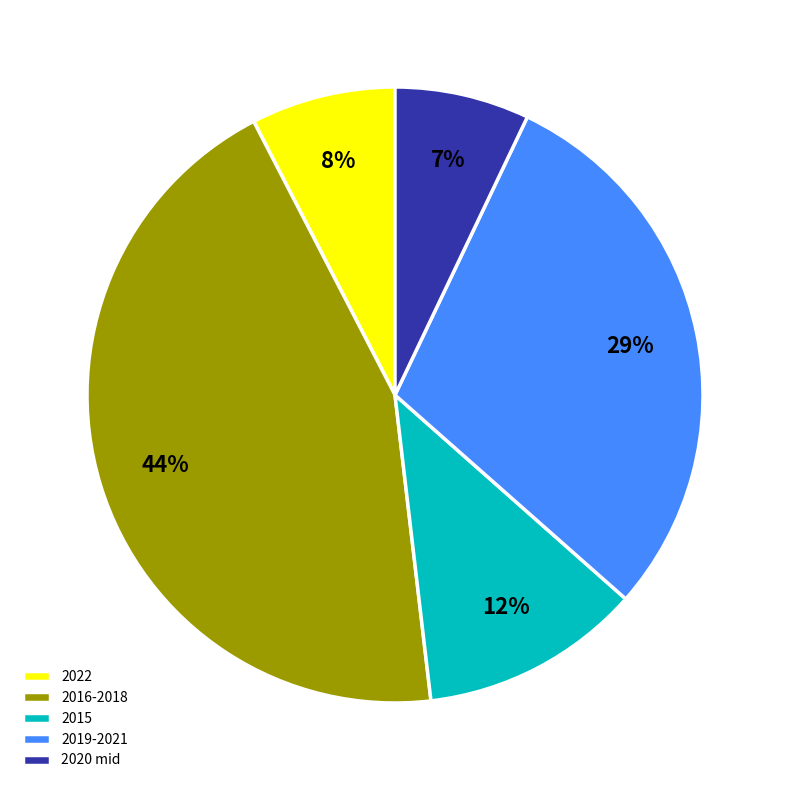

Is 2016-2018 the majority of the pie?

No